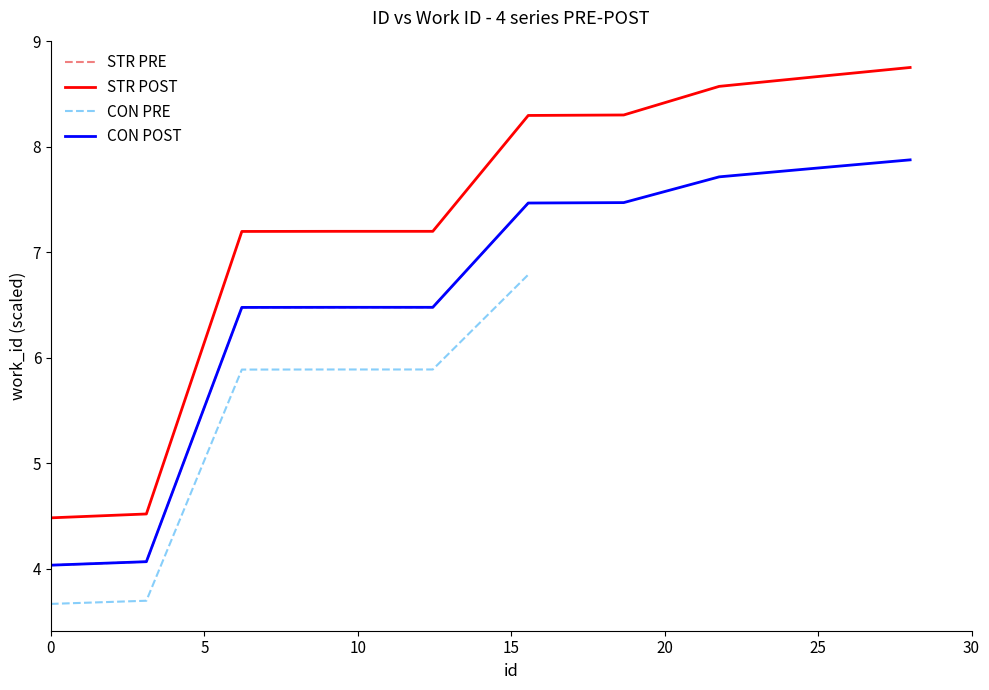

Reading left to right, list all the values displayed in this chart.

4.5	4.5	7.2	7.2	7.2	8.3	8.3	8.6	8.7	8.8